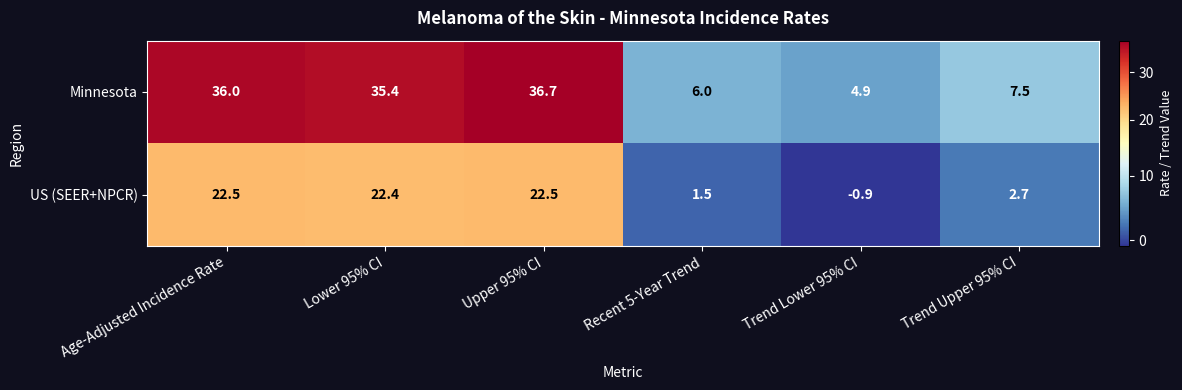

Which series changed the most between Recent 5-Year Trend and Trend Lower 95% CI?

US (SEER+NPCR)